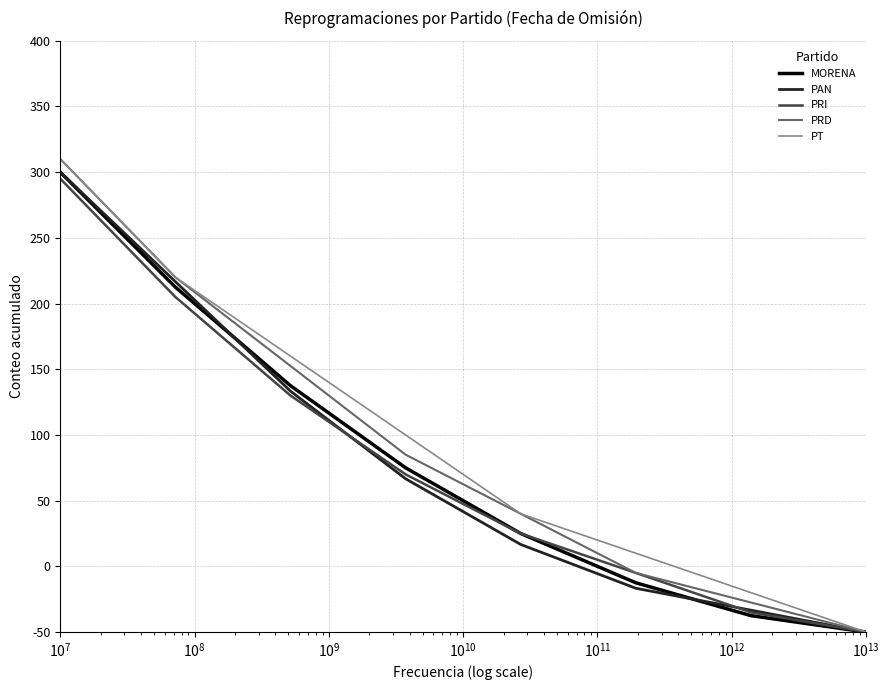

What is the minimum value for PAN?

-50.0